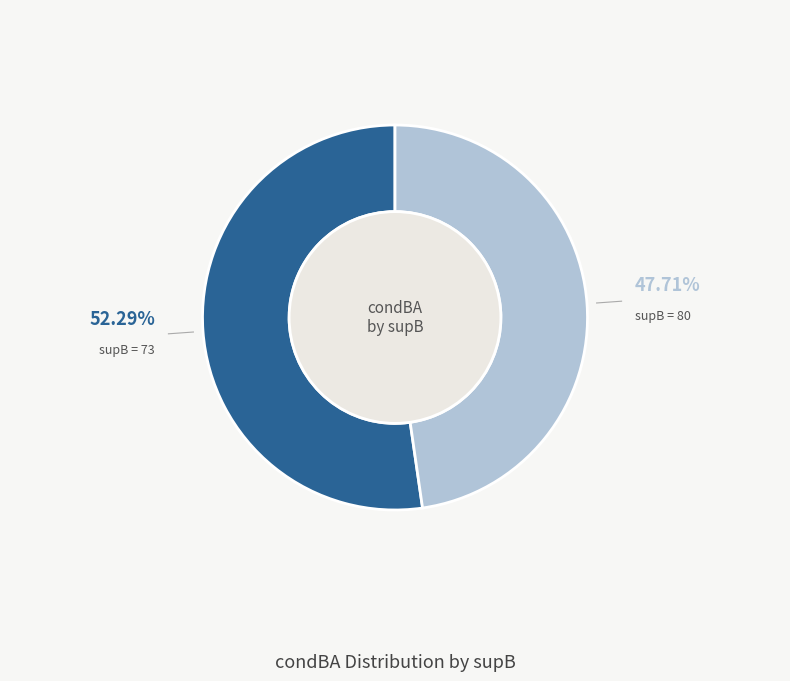

How many slices are in this pie chart?

2